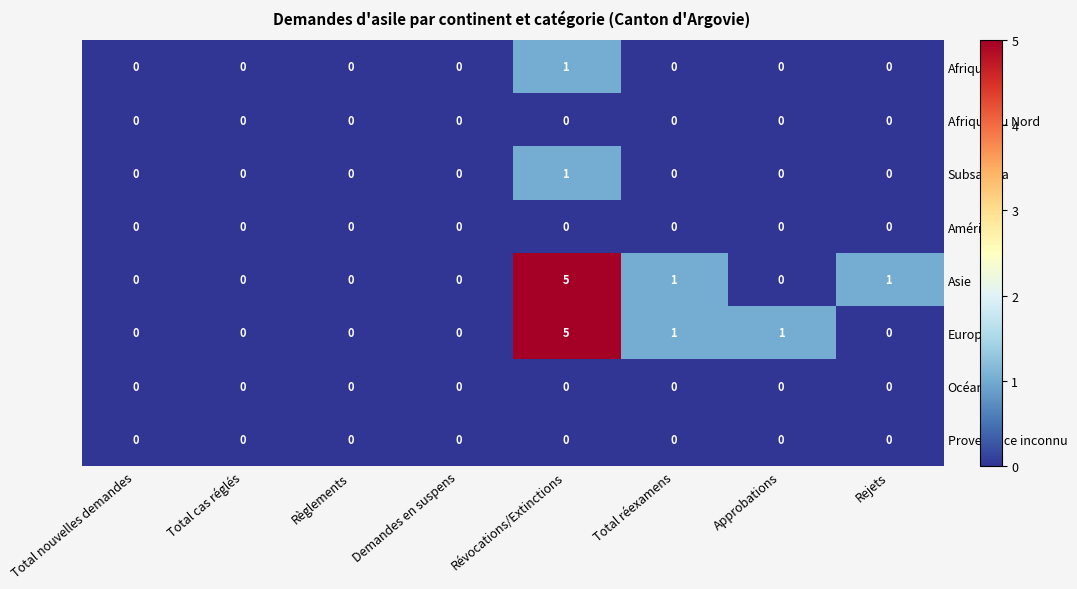

At which category is the sum across all series the highest?

Révocations/Extinctions